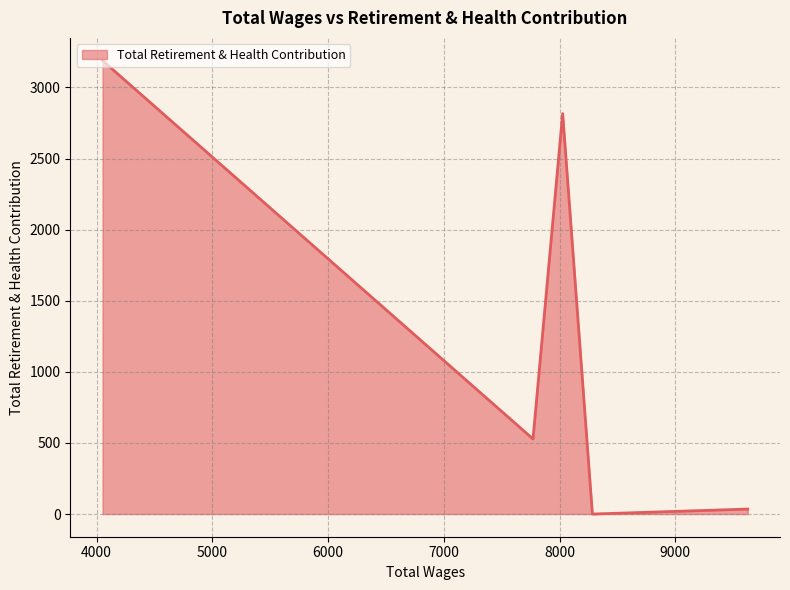

True or false: there are more than 2 points higher than both neighbors.

False